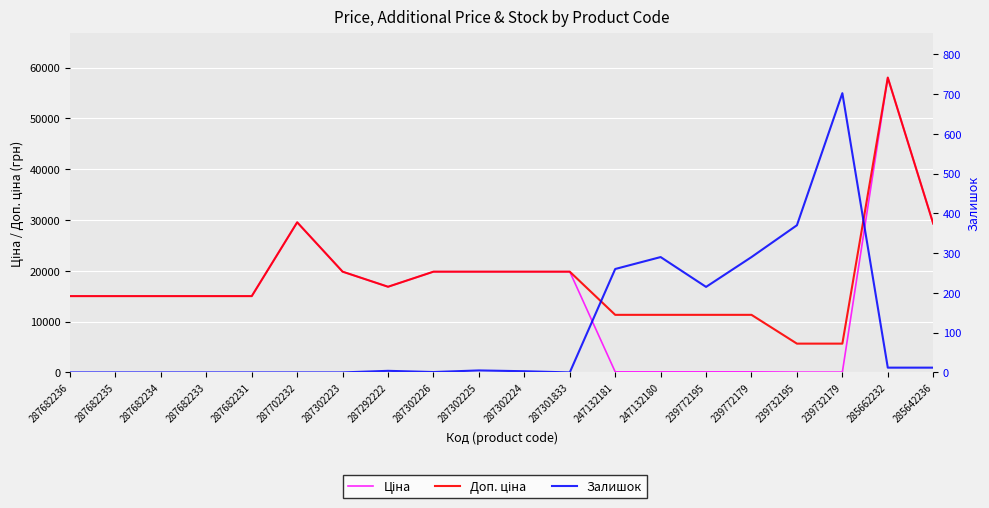

Rank the series by their average value, from lowest to highest.

Залишок, Ціна, Доп. ціна